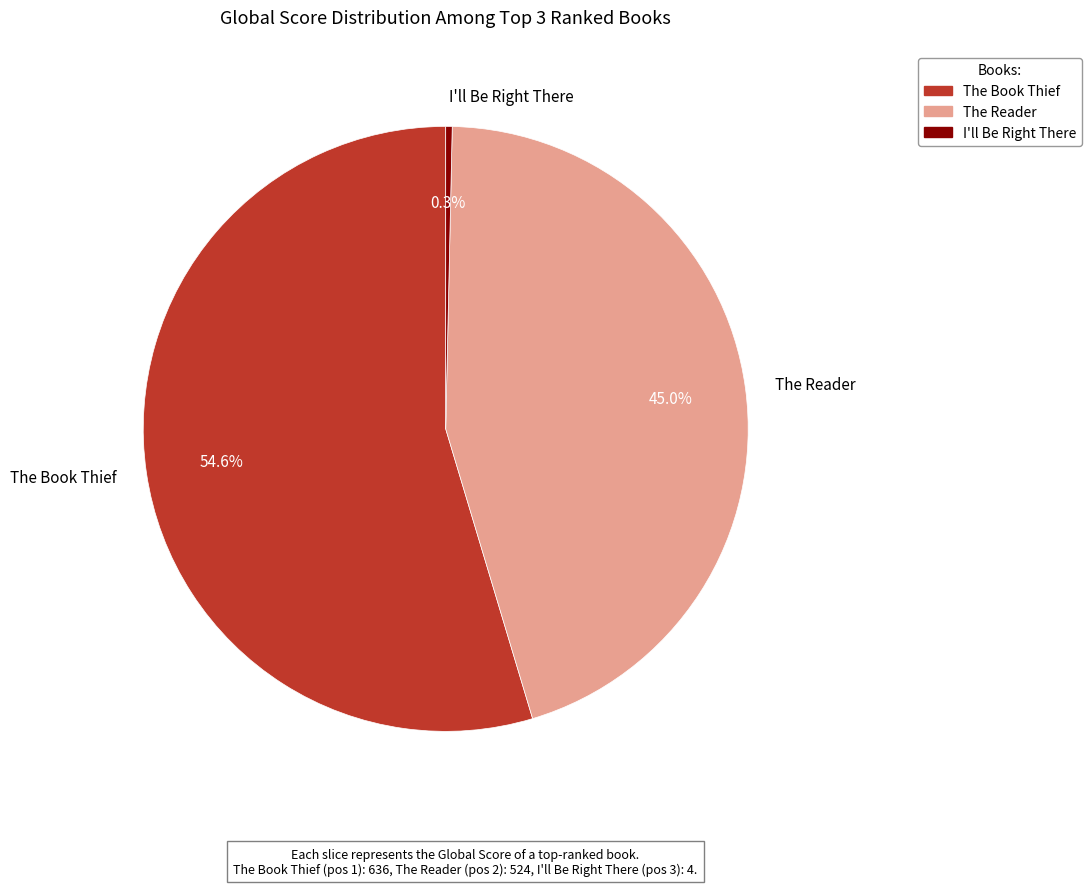

To the nearest percent, what percentage of the pie is The Reader?

45%